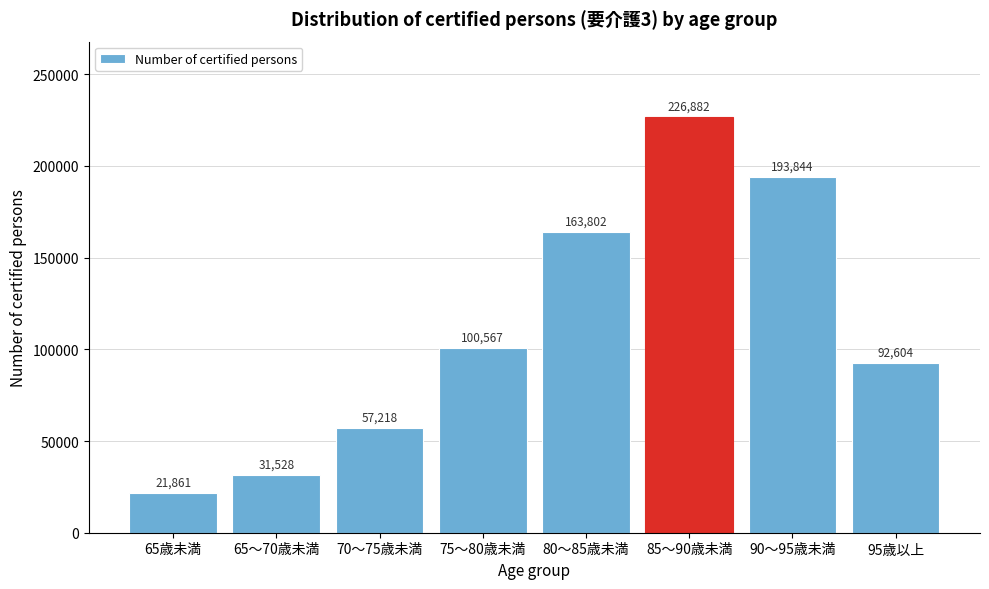

What is the label of the 4th bar from the right?

80～85歳未満